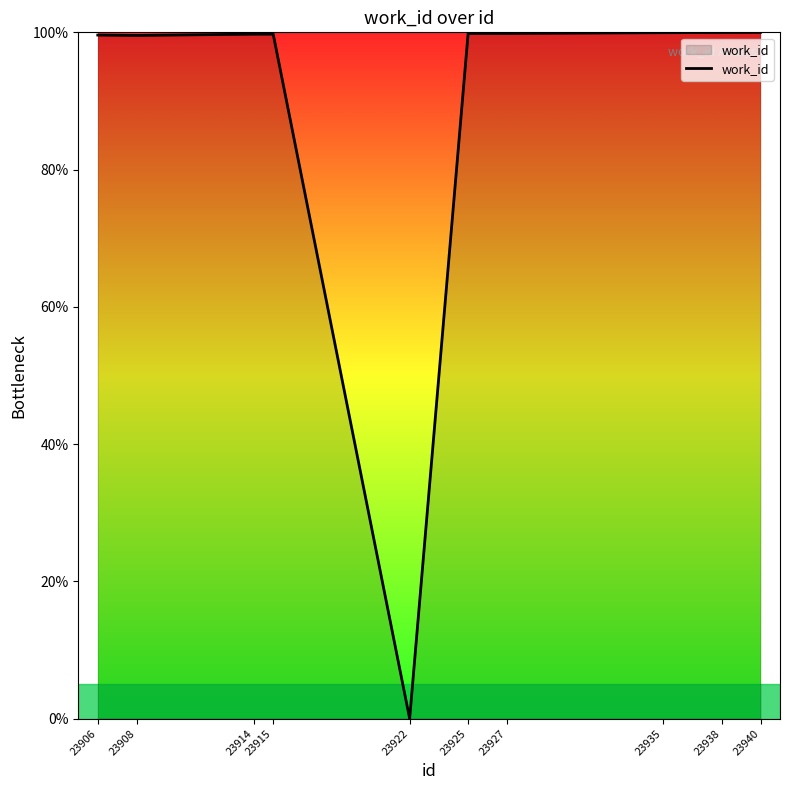

The value at 23935 is 161.1. True or false?

False